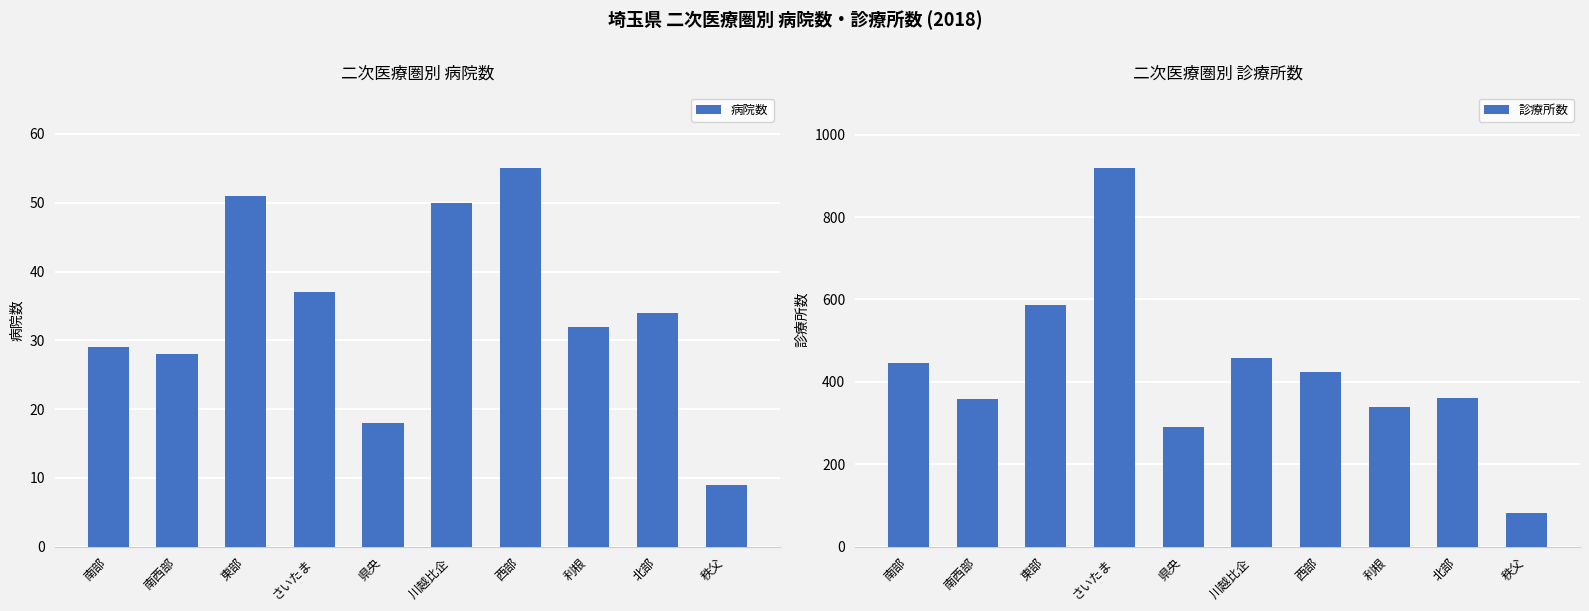

What position from the right is 利根?

3